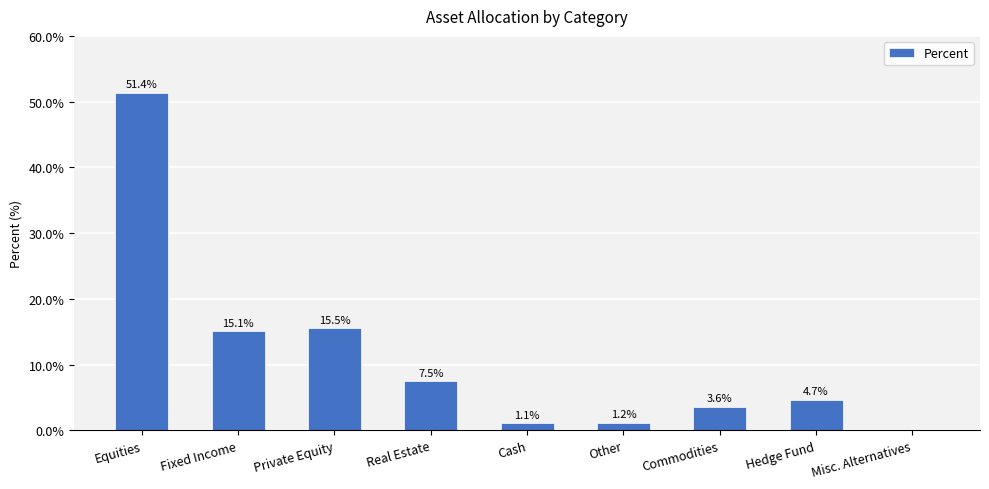

Is it true that the value at Misc. Alternatives is 29.6?

False